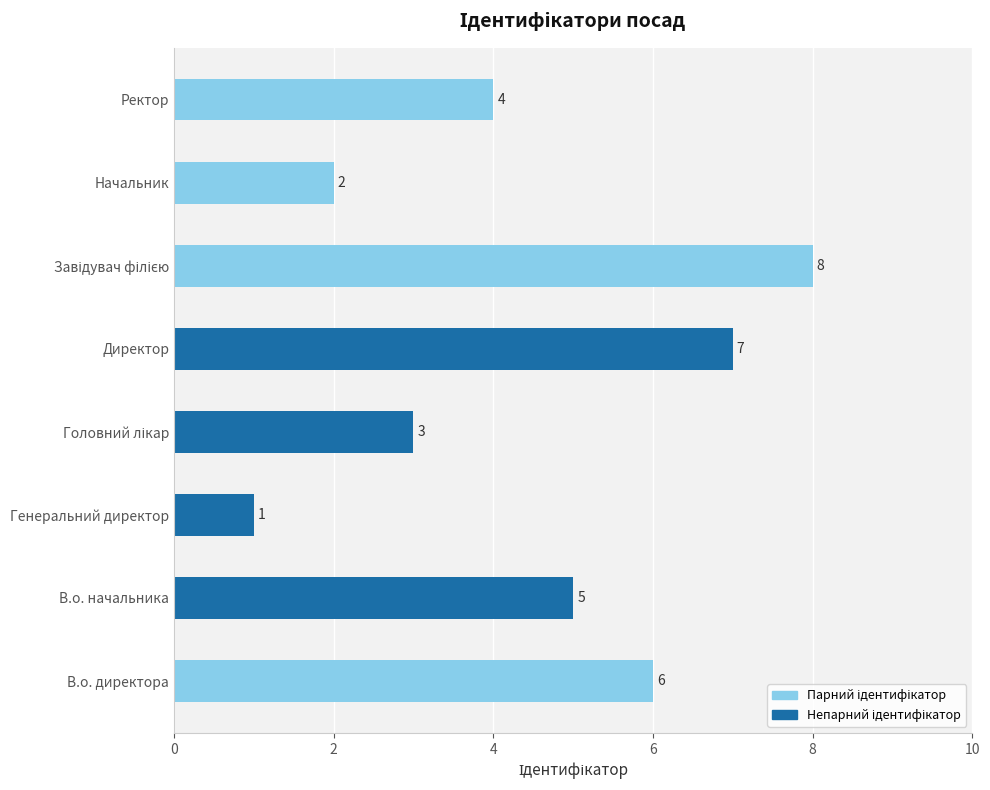

At which label is the value closest to 4?

Ректор